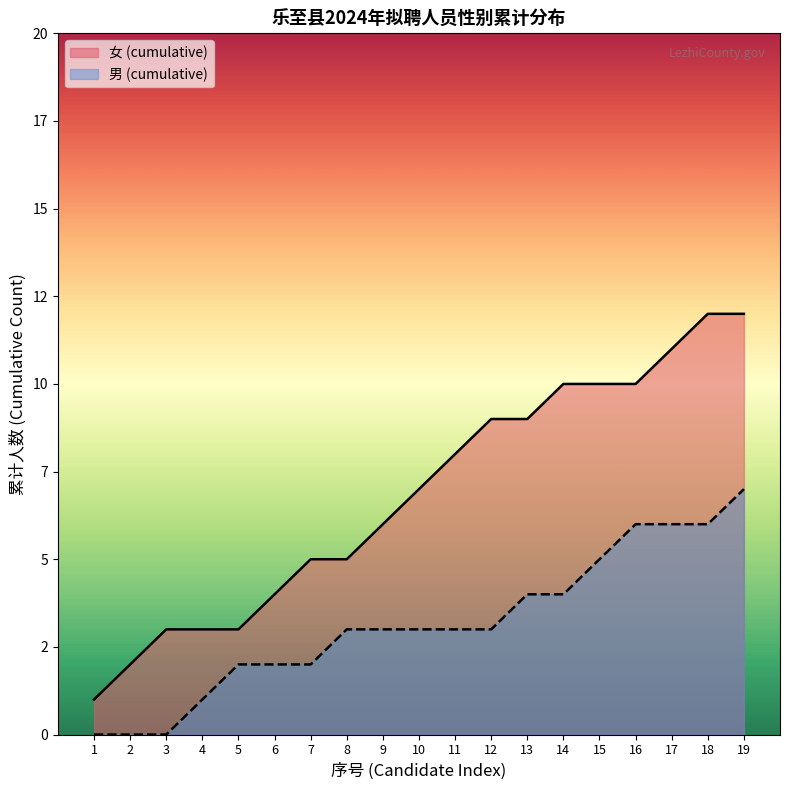

How many data points are above 7?

9